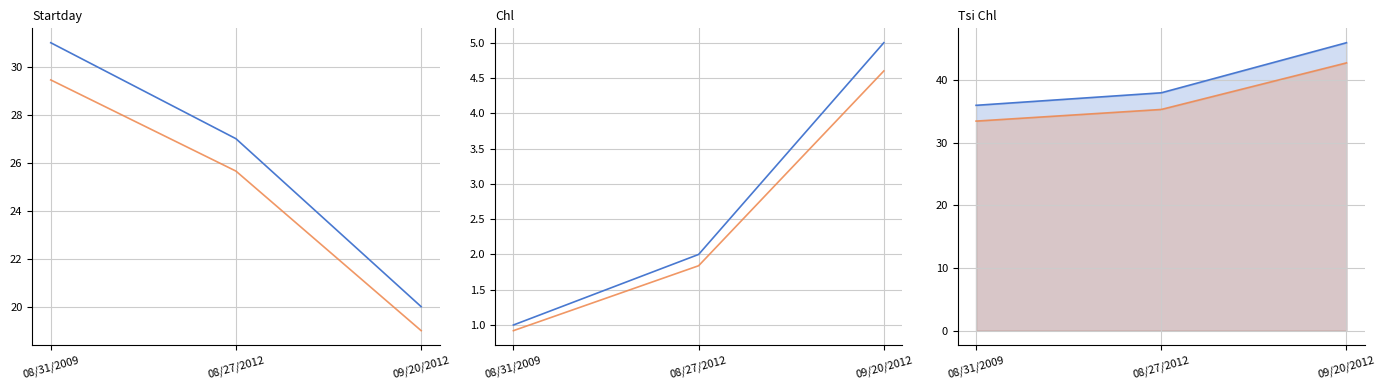

Which category has the highest value across all series?

09/20/2012